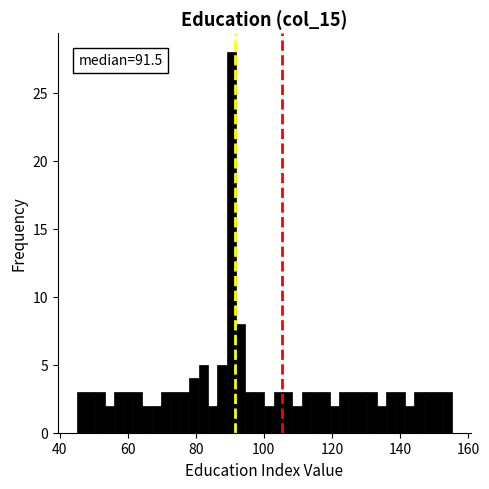

Read against the x-axis, roughly where is the centre of the tallest bar?

90